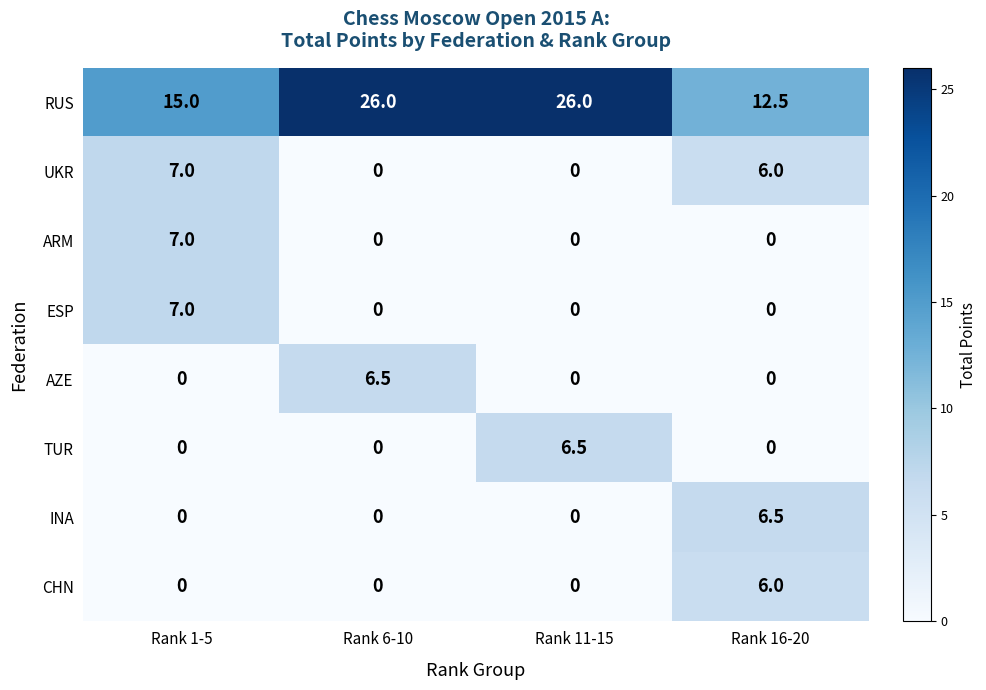

What is the average value of the RUS series?

19.9